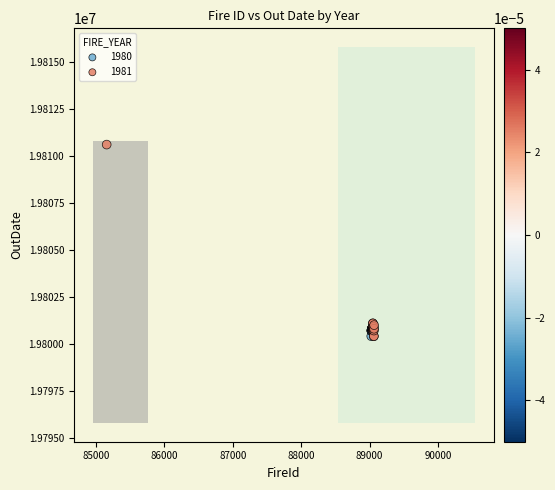

Which series has the largest Y range (max minus min)?

1981